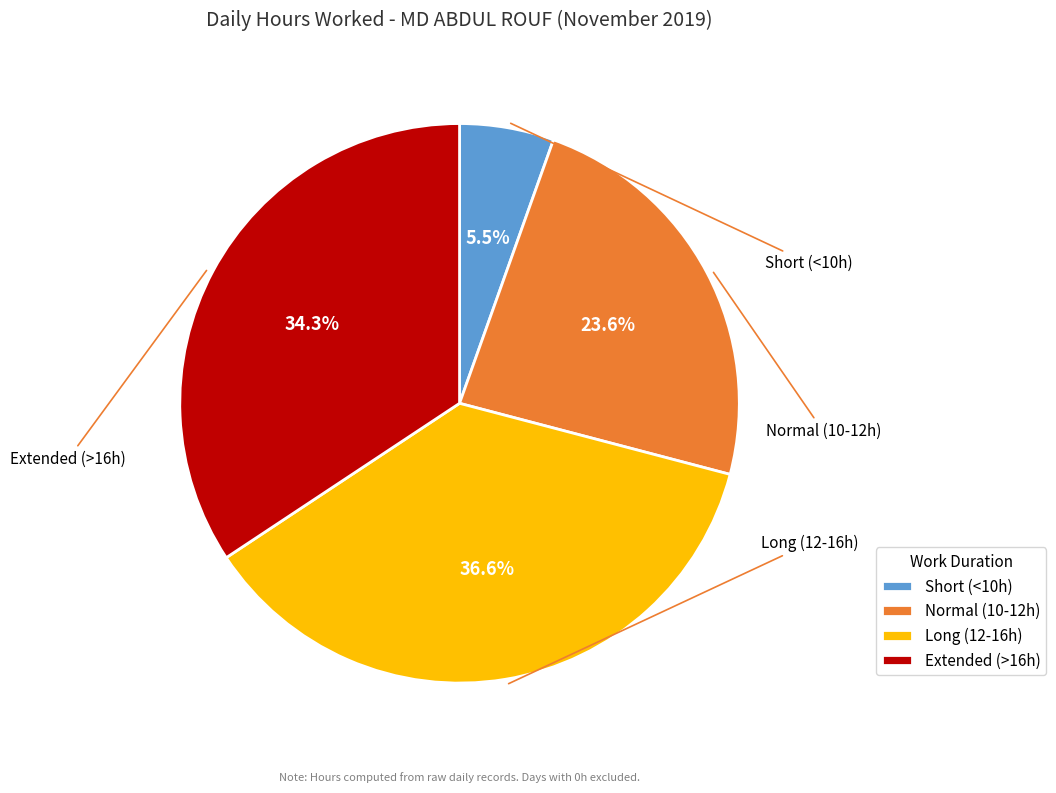

Is there any slice that represents more than half of the pie?

No